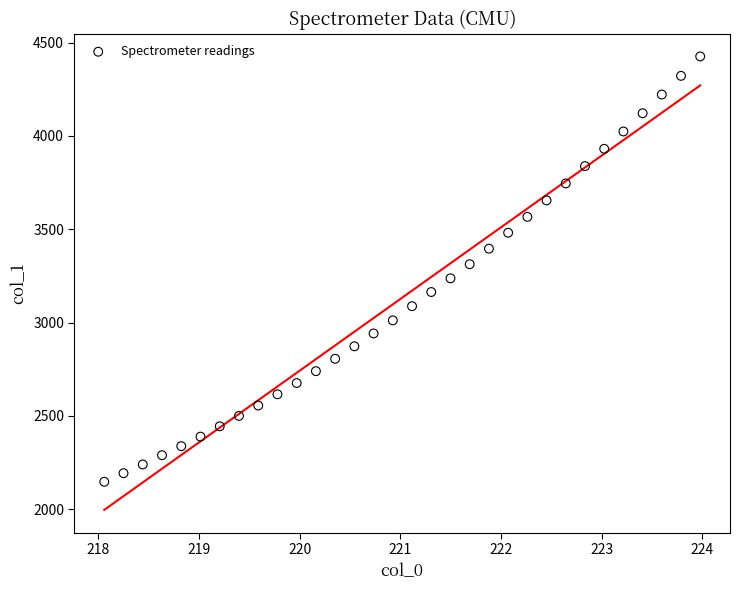

What is the range of X values (max minus min)?

5.9